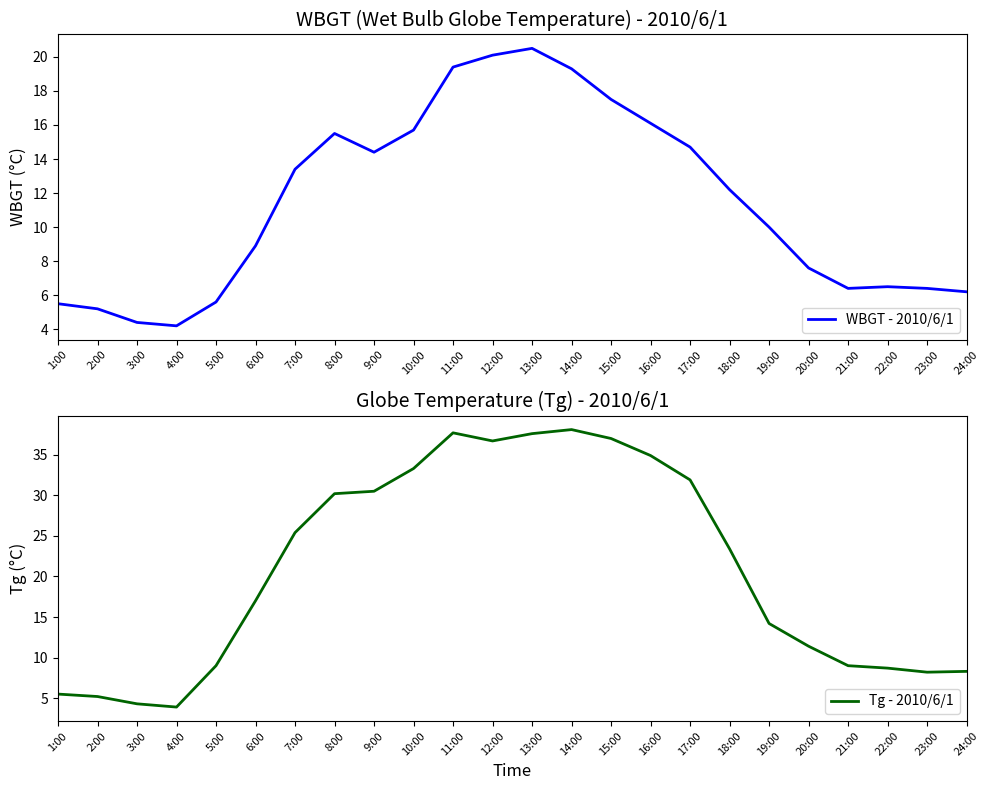

Reading left to right, transcribe all the data shown in this chart.

WBGT - 2010/6/1: 1:00=5.5	2:00=5.2	3:00=4.4	4:00=4.2	5:00=5.6	6:00=8.9	7:00=13.4	8:00=15.5	9:00=14.4	10:00=15.7	11:00=19.4	12:00=20.1	13:00=20.5	14:00=19.3	15:00=17.5	16:00=16.1	17:00=14.7	18:00=12.2	19:00=10.0	20:00=7.6	21:00=6.4	22:00=6.5	23:00=6.4	24:00=6.2
Tg - 2010/6/1: 1:00=5.5	2:00=5.2	3:00=4.3	4:00=3.9	5:00=9.0	6:00=17.0	7:00=25.4	8:00=30.2	9:00=30.5	10:00=33.3	11:00=37.7	12:00=36.7	13:00=37.6	14:00=38.1	15:00=37.0	16:00=34.9	17:00=31.9	18:00=23.4	19:00=14.2	20:00=11.4	21:00=9.0	22:00=8.7	23:00=8.2	24:00=8.3